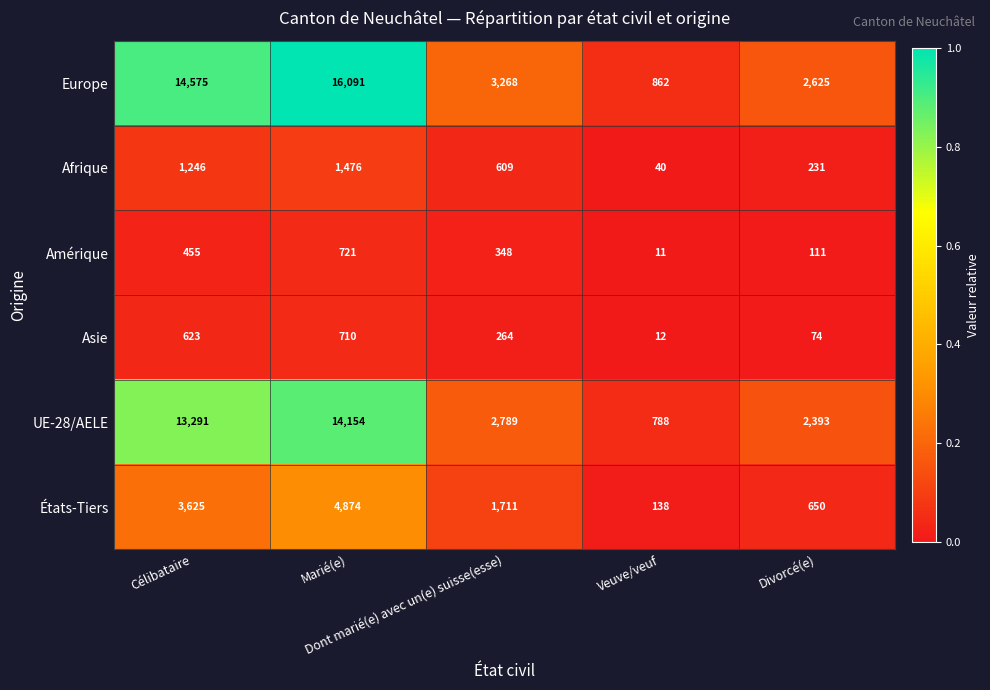

What is the minimum value for Europe?

862